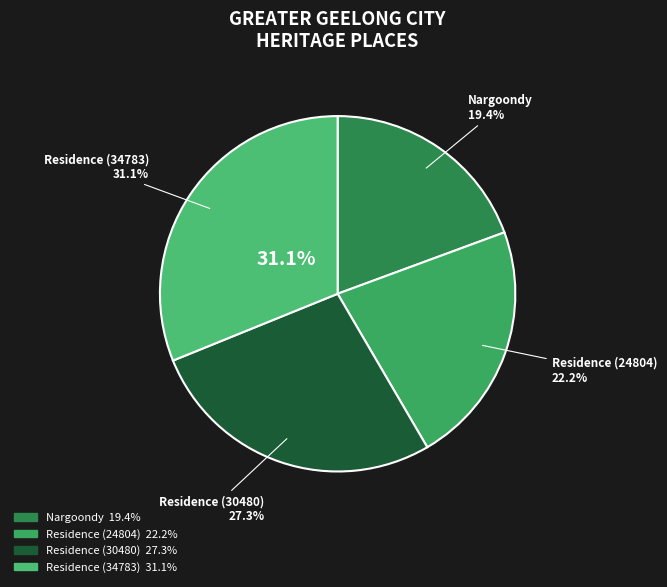

True or false: Residence (24804) accounts for 22% of the total.

True